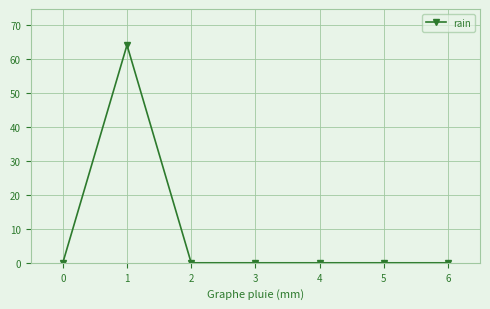

What is the greatest value displayed?

64.2